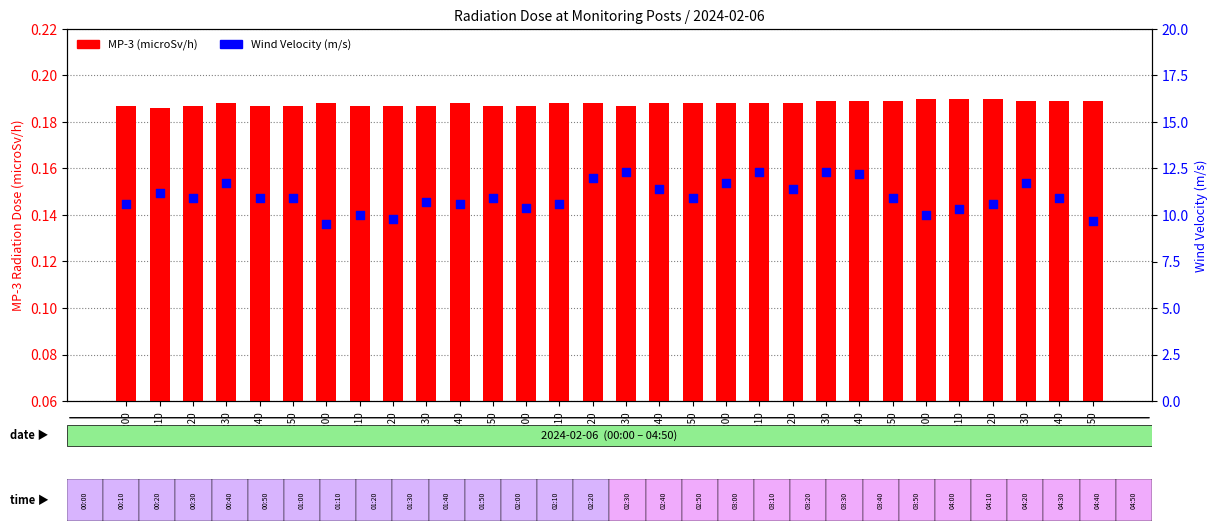

At how many categories does at least one series exceed 6?

30